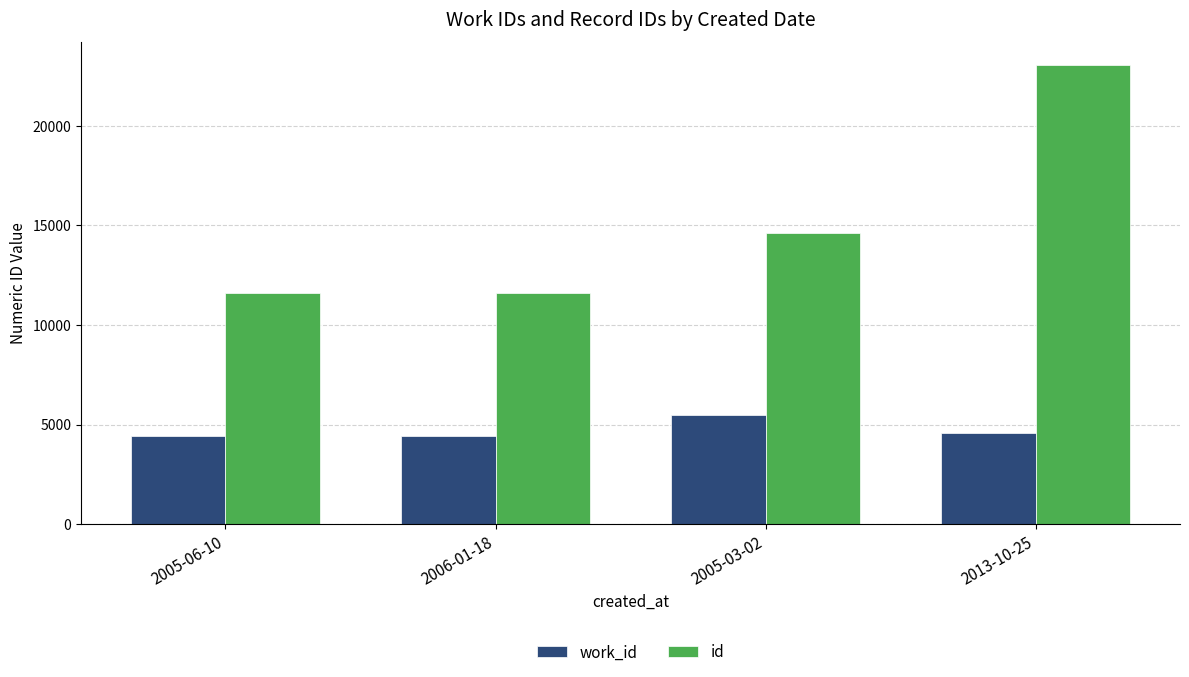

Count the number of categories in the chart.

4